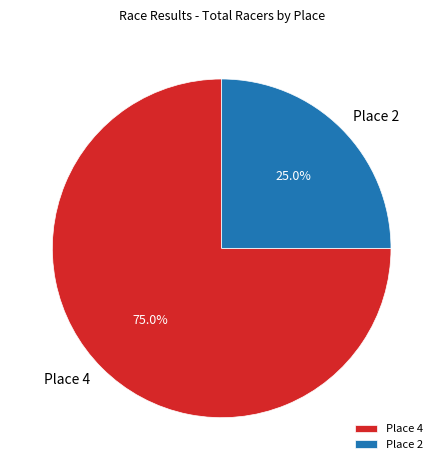

To the nearest percent, what percentage of the pie is Place 2?

25%